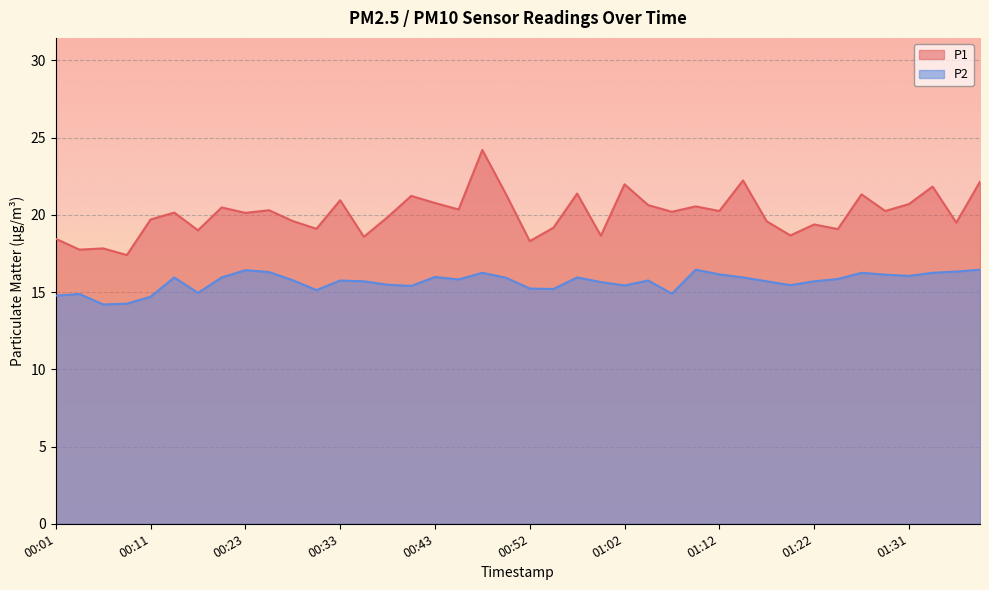

True or false: P1 and P2 intersect in this chart.

False